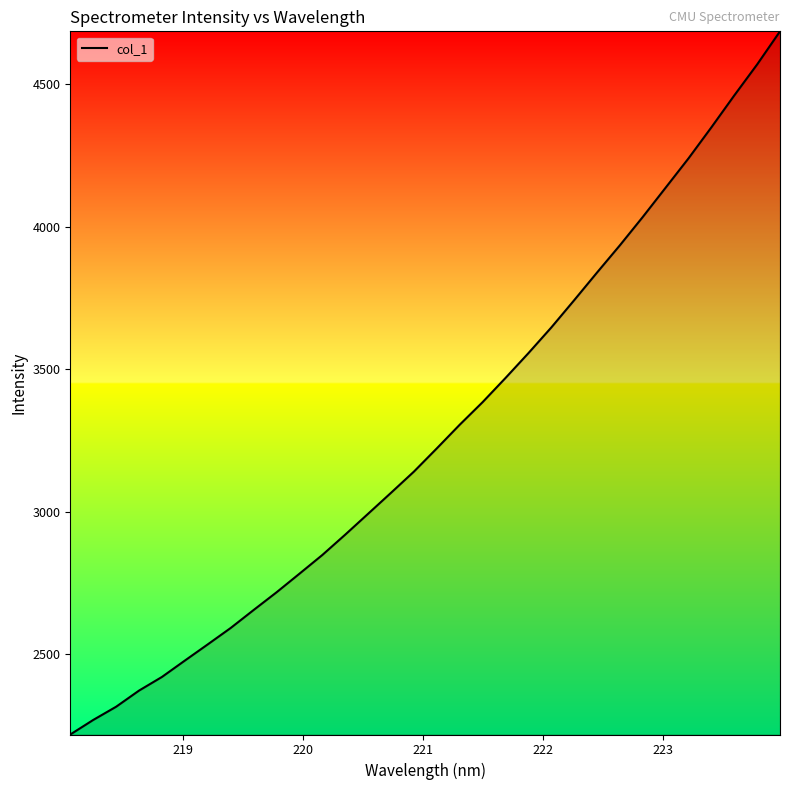

What is the sum of all values?

104906.1